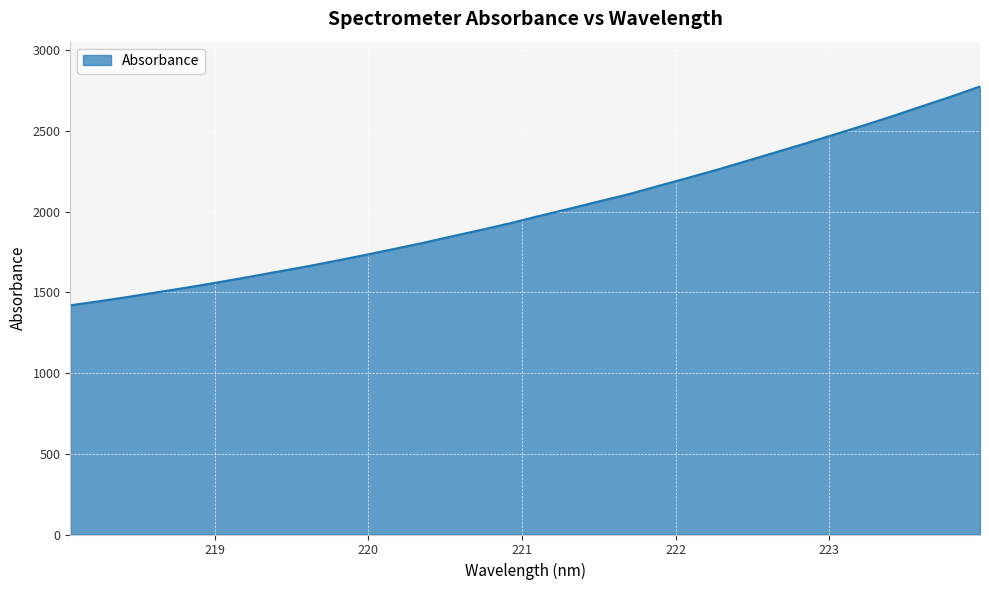

What is the greatest value displayed?

2776.8